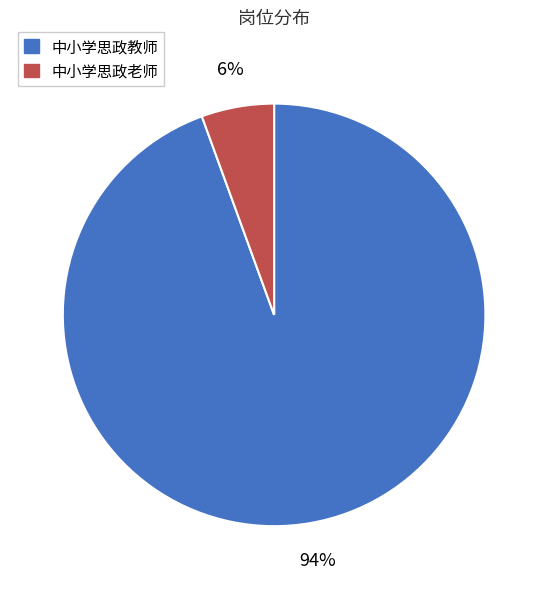

What percentage is the 中小学思政老师 slice, to the nearest percent?

6%